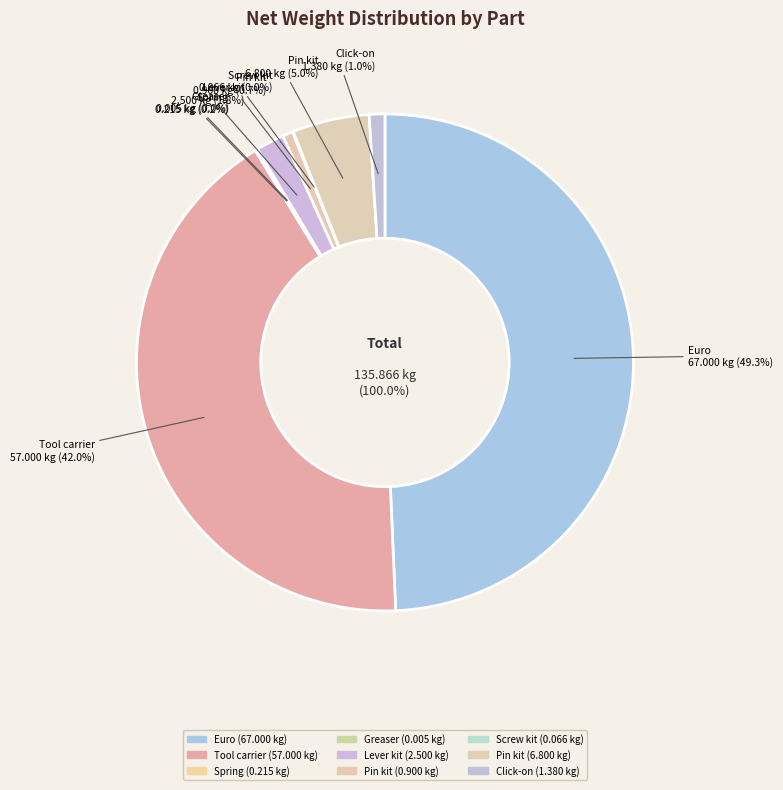

How many segments does this pie chart have?

9